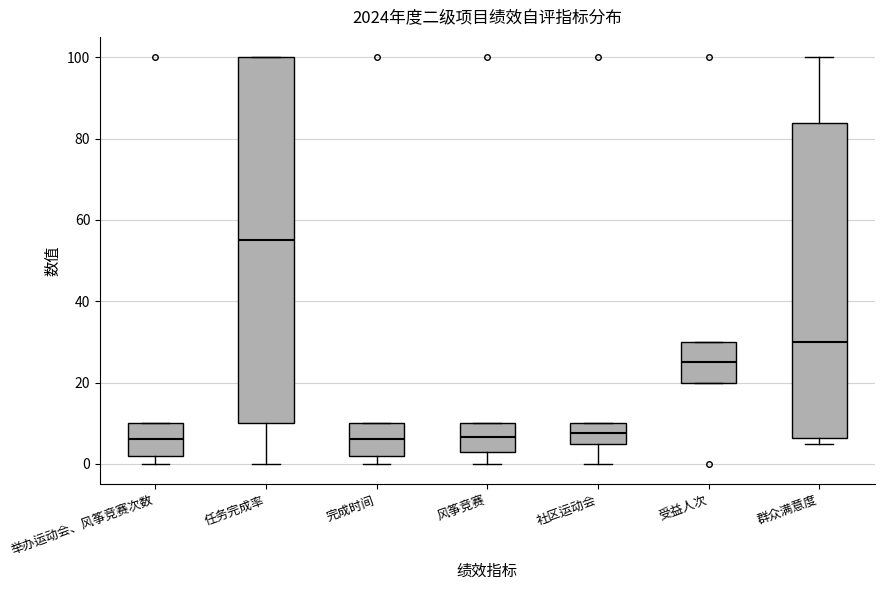

Reading left to right, transcribe this box plot: for each box, give where its median line is, the range the box spans, and where its two whiskers end, as read against the y-axis. The values are not printed on the chart, so give them approximately, as read against the axis.

举办运动会、风筝竞赛次数: median 6, box 2 to 10, whiskers 0 to 10
任务完成率: median 56, box 10 to 100, whiskers 0 to 100
完成时间: median 6, box 2 to 10, whiskers 0 to 10
风筝竞赛: median 6, box 4 to 10, whiskers 0 to 10
社区运动会: median 8, box 6 to 10, whiskers 0 to 10
受益人次: median 26, box 20 to 30, whiskers 20 to 30
群众满意度: median 30, box 6 to 84, whiskers 6 (just below the box's lower edge) to 100